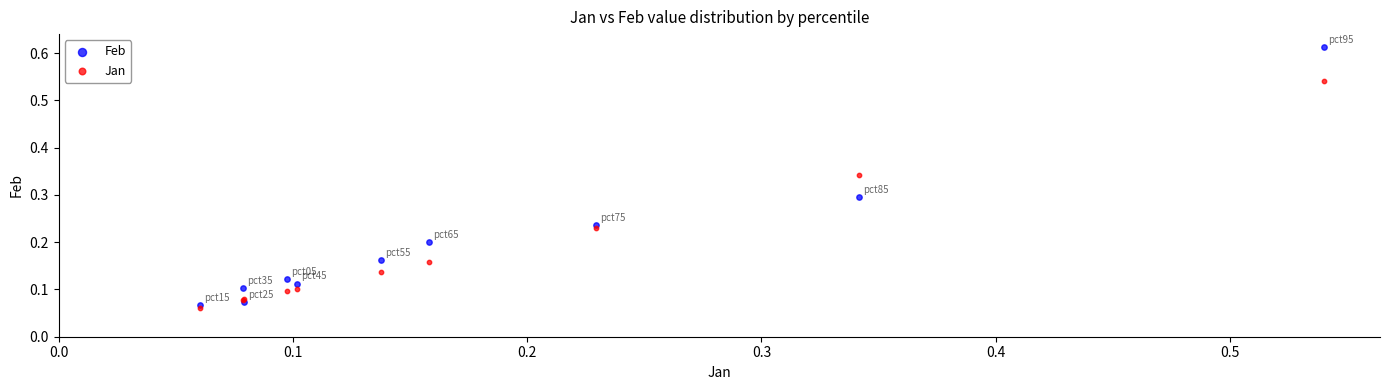

Which series has the largest Y range (max minus min)?

Feb